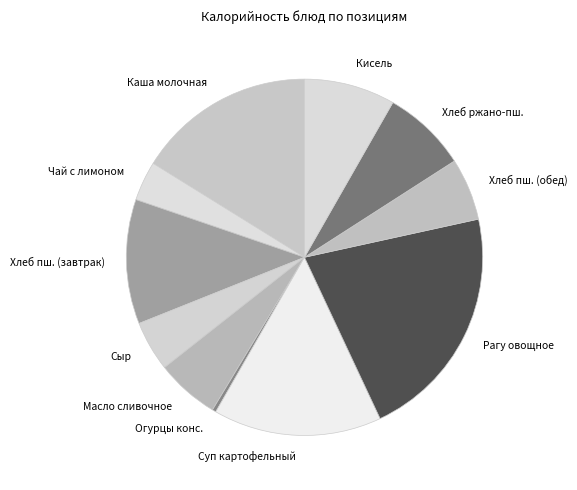

The Кисель slice represents 8% of the pie. True or false?

True